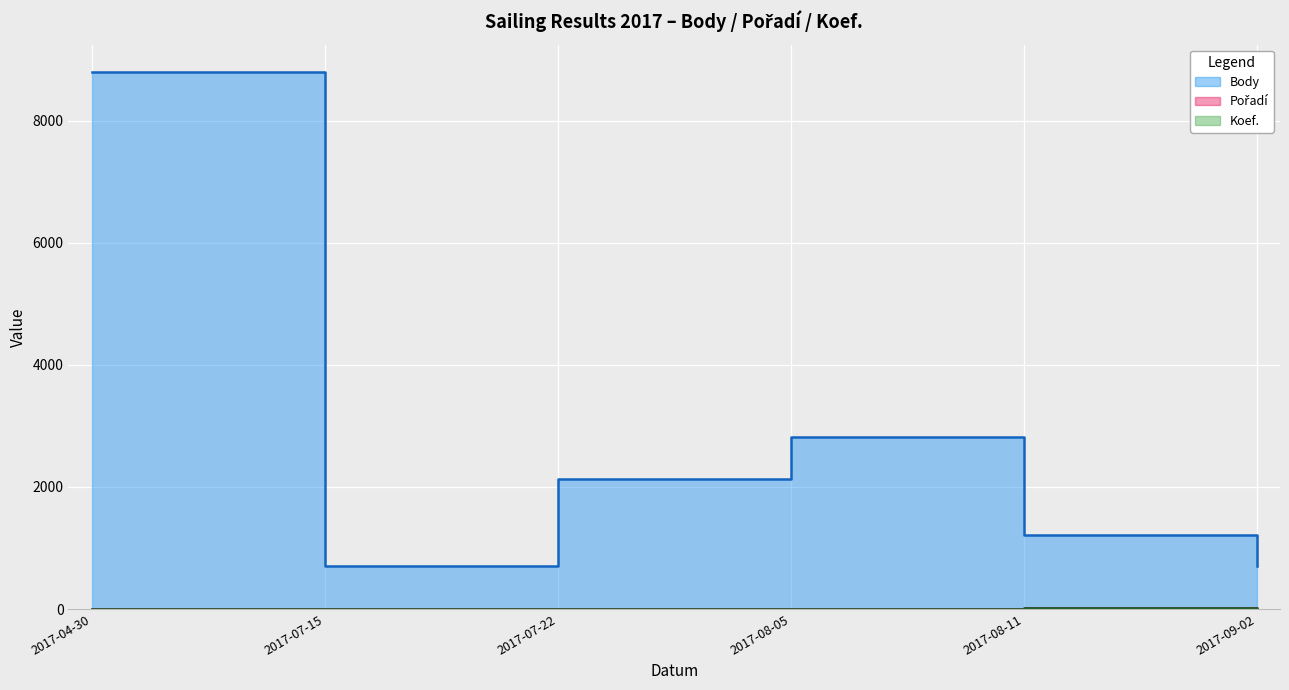

How many Koef. values are between 7 and 8?

5